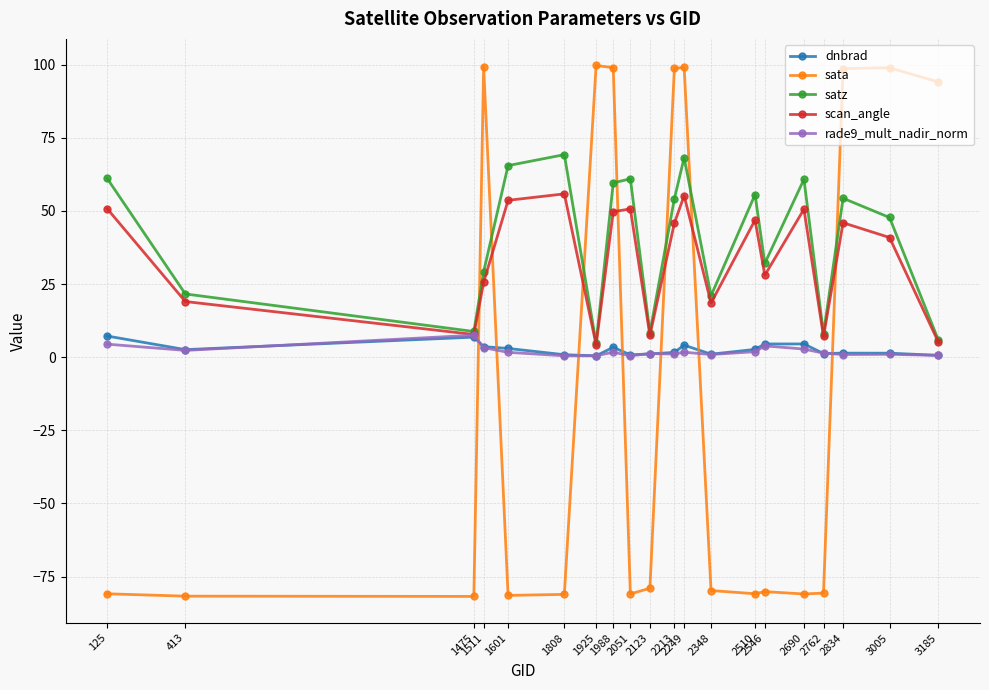

At which label does dnbrad first exceed 2?

125